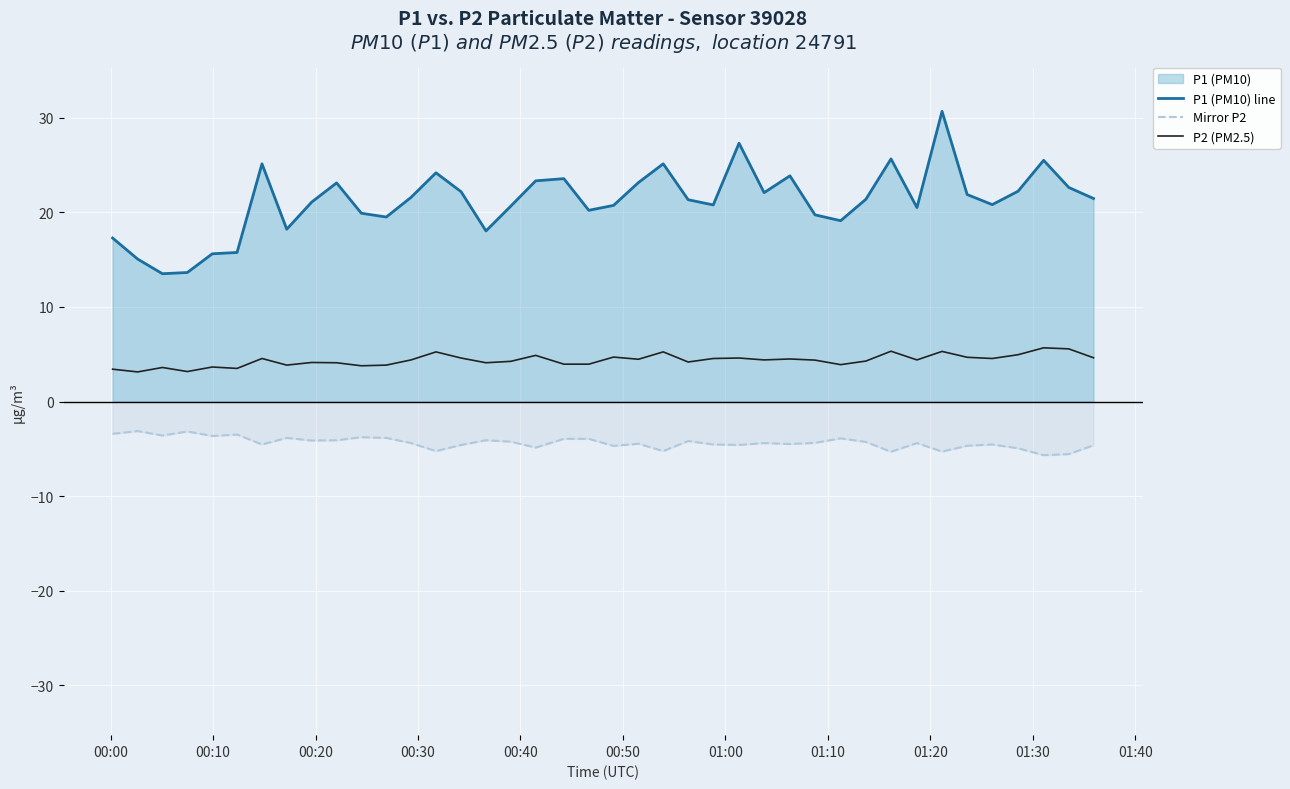

What is the minimum value shown in the chart?

-5.7